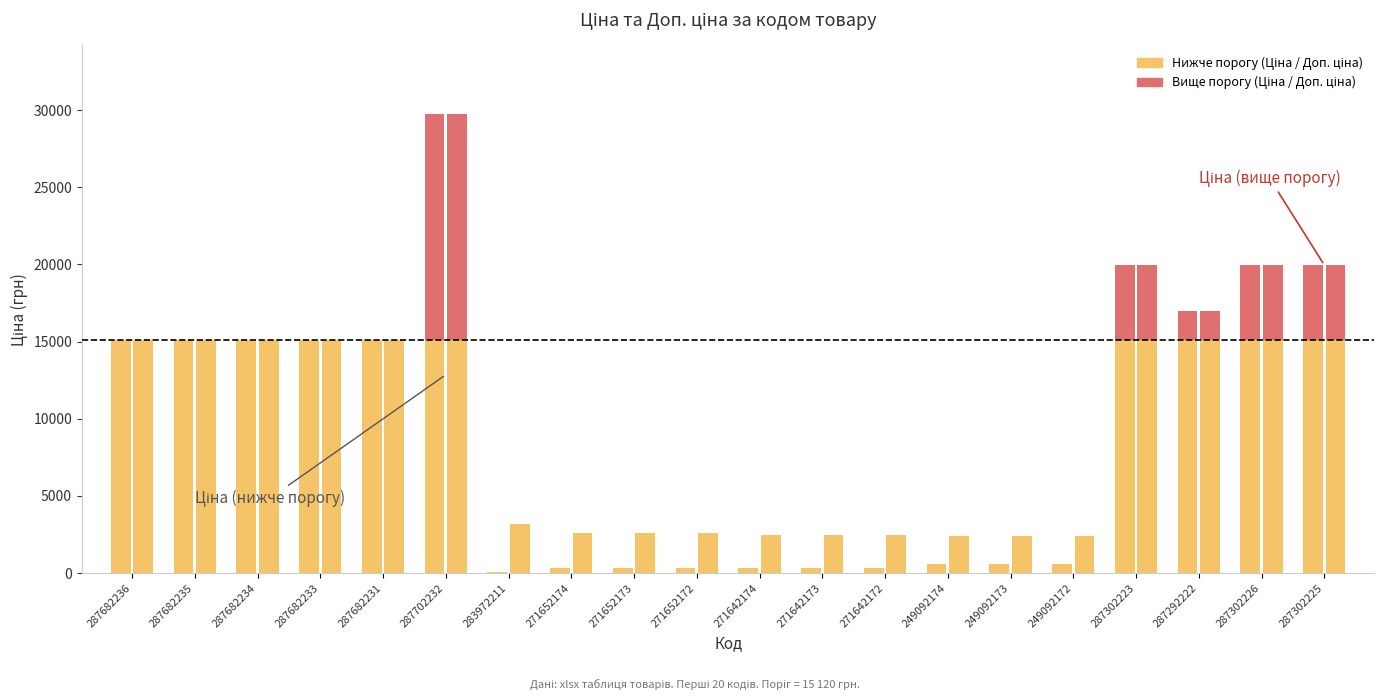

List the series in order of their peak value, lowest first.

Ціна, Доп. ціна